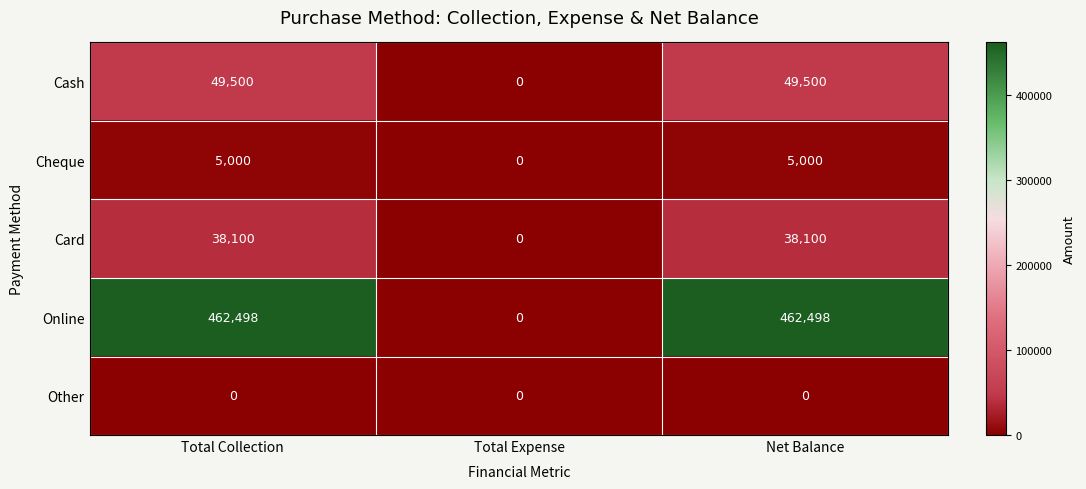

Reading right to left, list all the values displayed in this chart.

Cash: 49500	0	49500
Cheque: 5000	0	5000
Card: 38100	0	38100
Online: 462498	0	462498
Other: 0	0	0